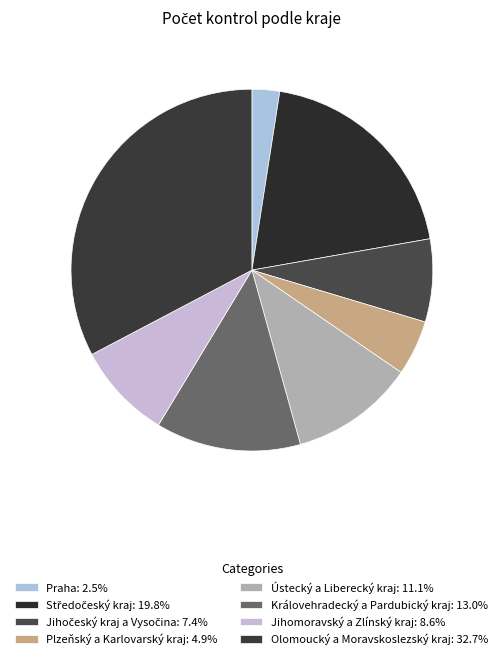

The Plzeňský a Karlovarský kraj slice represents 5% of the pie. True or false?

True